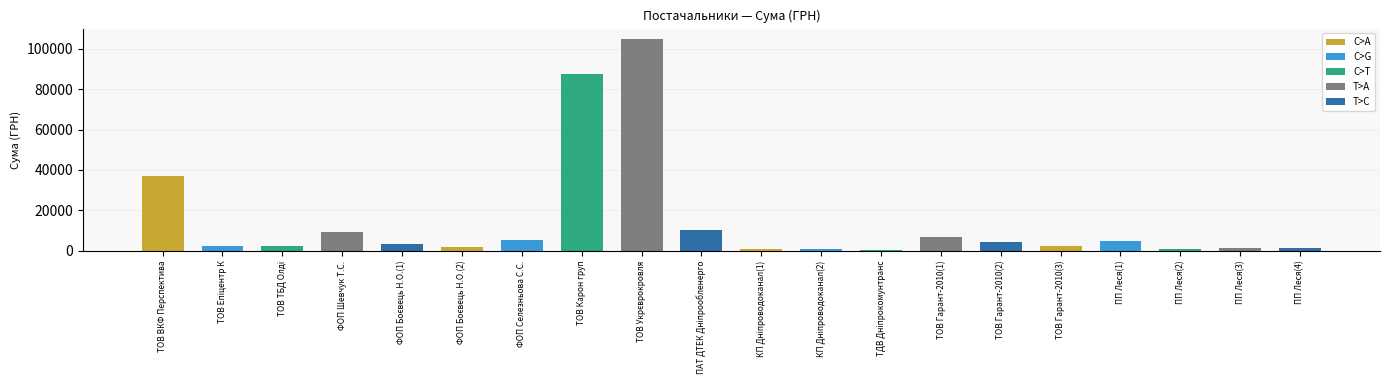

Is it true that the value at ТОВ Гарант-2010(1) is 11258.8?

False